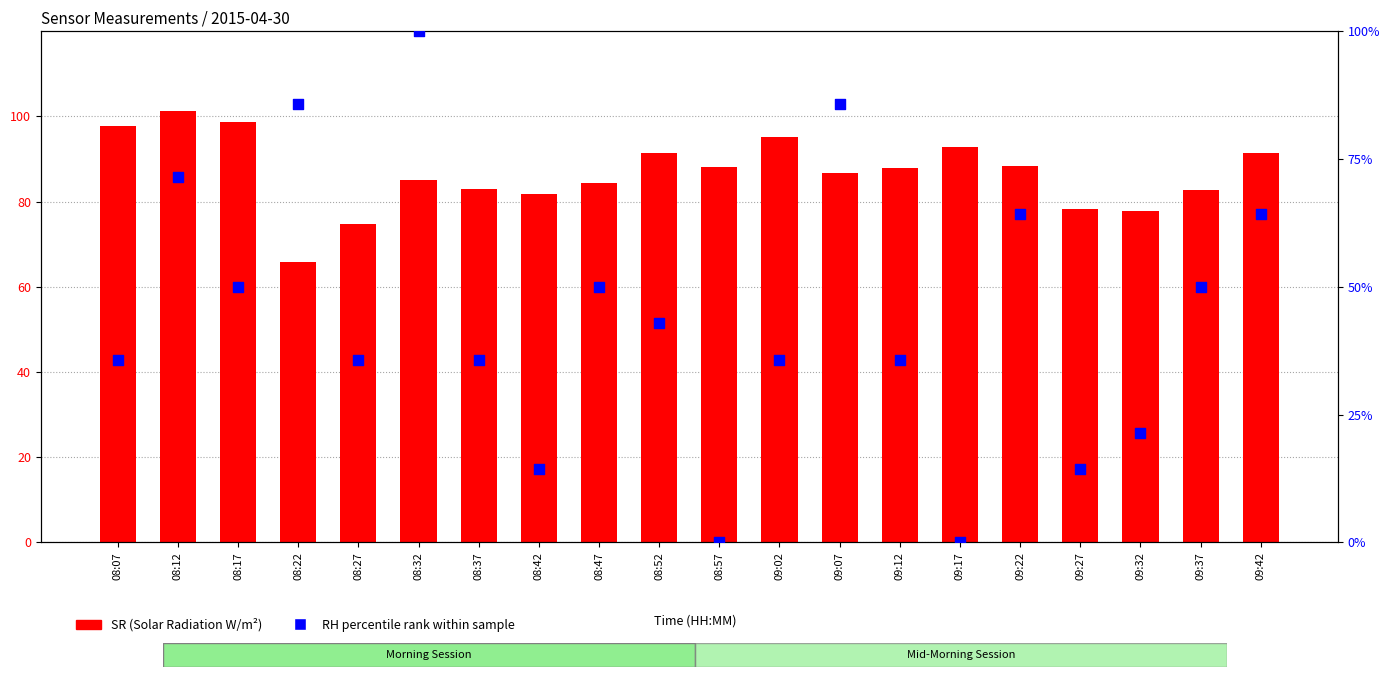

What is the total value across all series at 09:42?

155.8